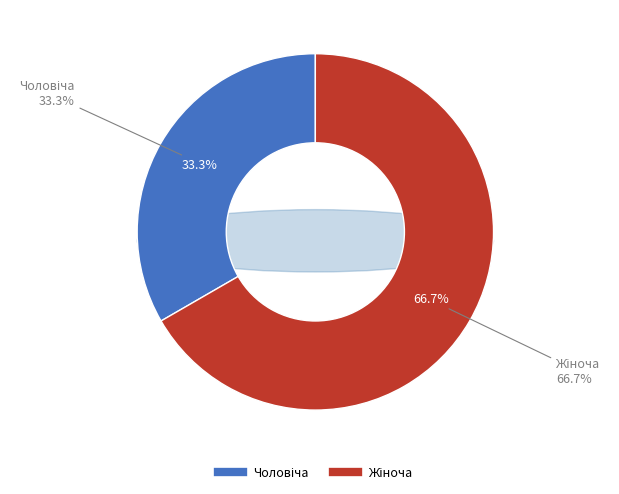

What is the change in value from Чоловіча to Жіноча?

+1